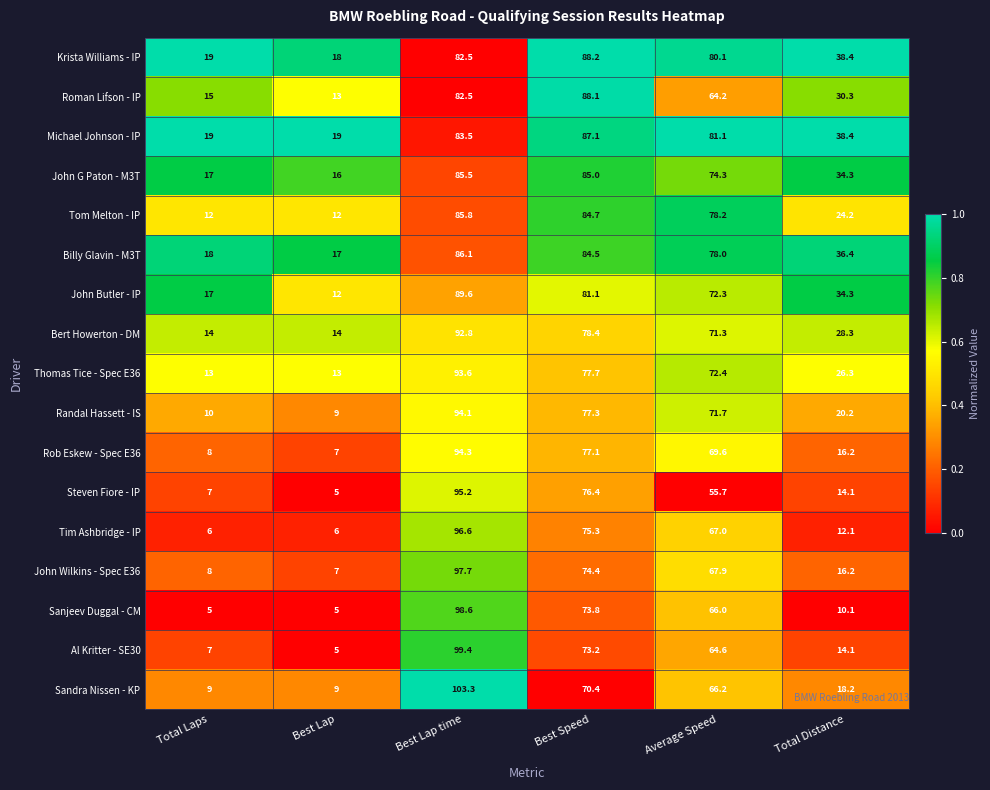

Is the value of Krista Williams - IP at Total Laps greater than the value of Sanjeev Duggal - CM at Best Lap time?

No